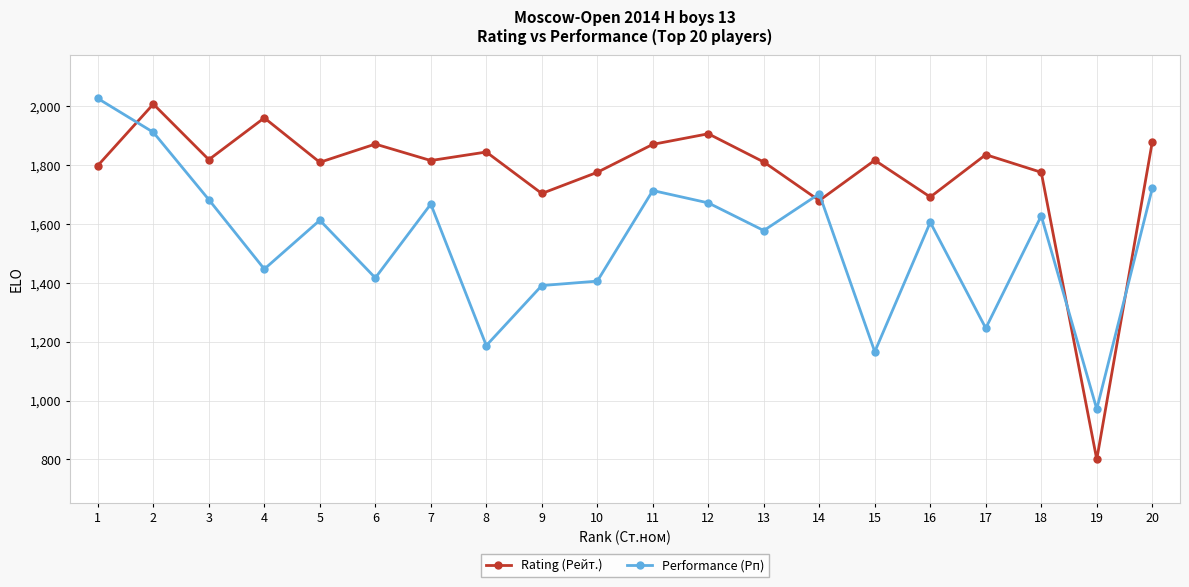

At 6, list the series in order from largest to smallest.

Rating (Рейт.), Performance (Рп)